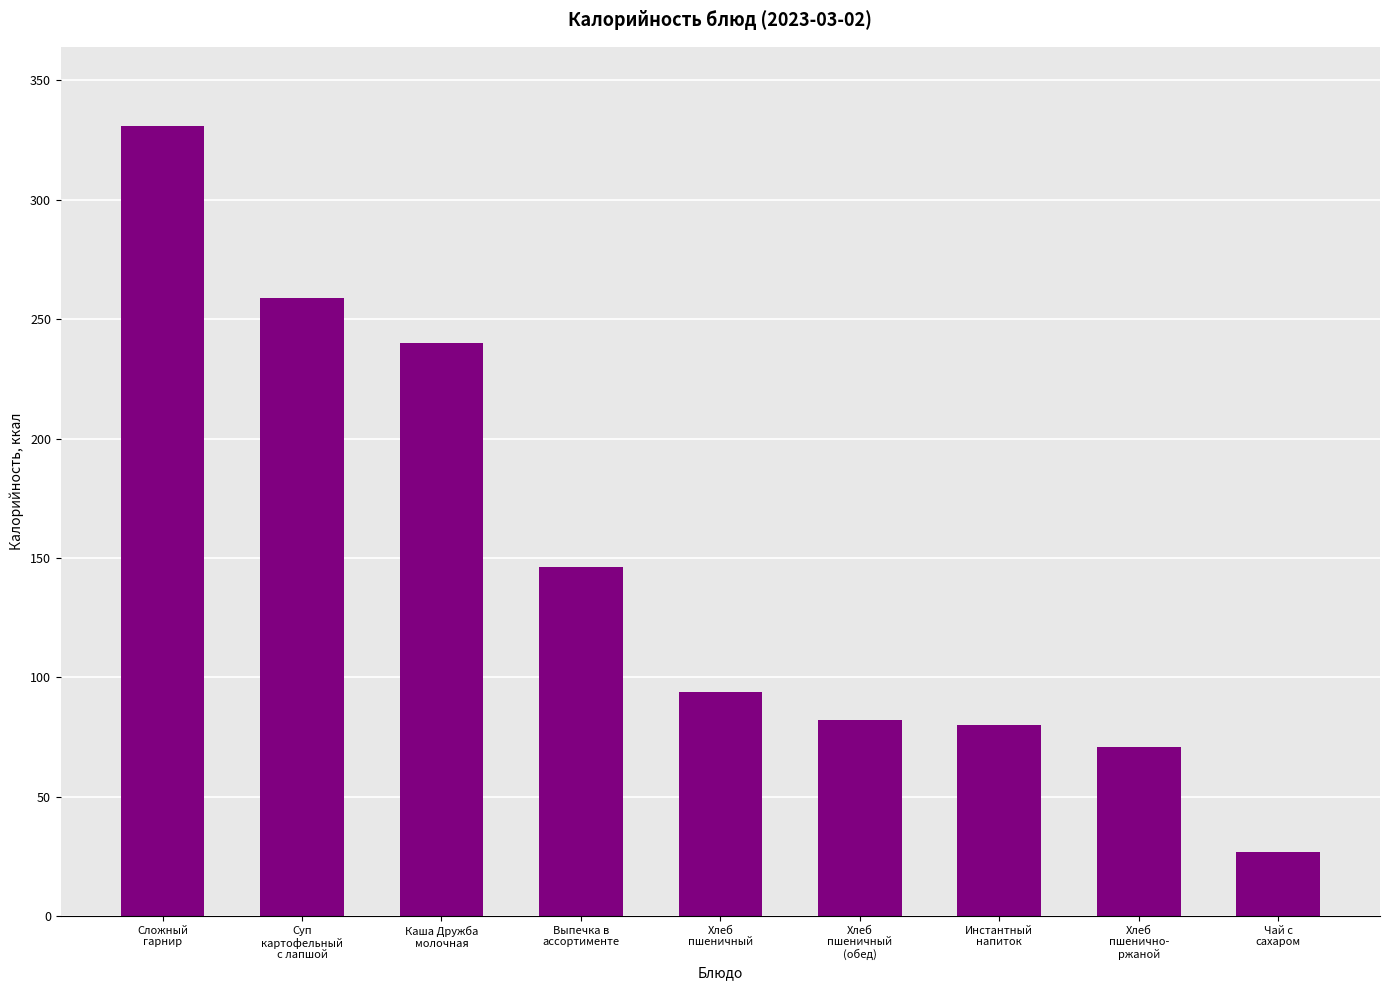

What is the smallest value displayed?

27